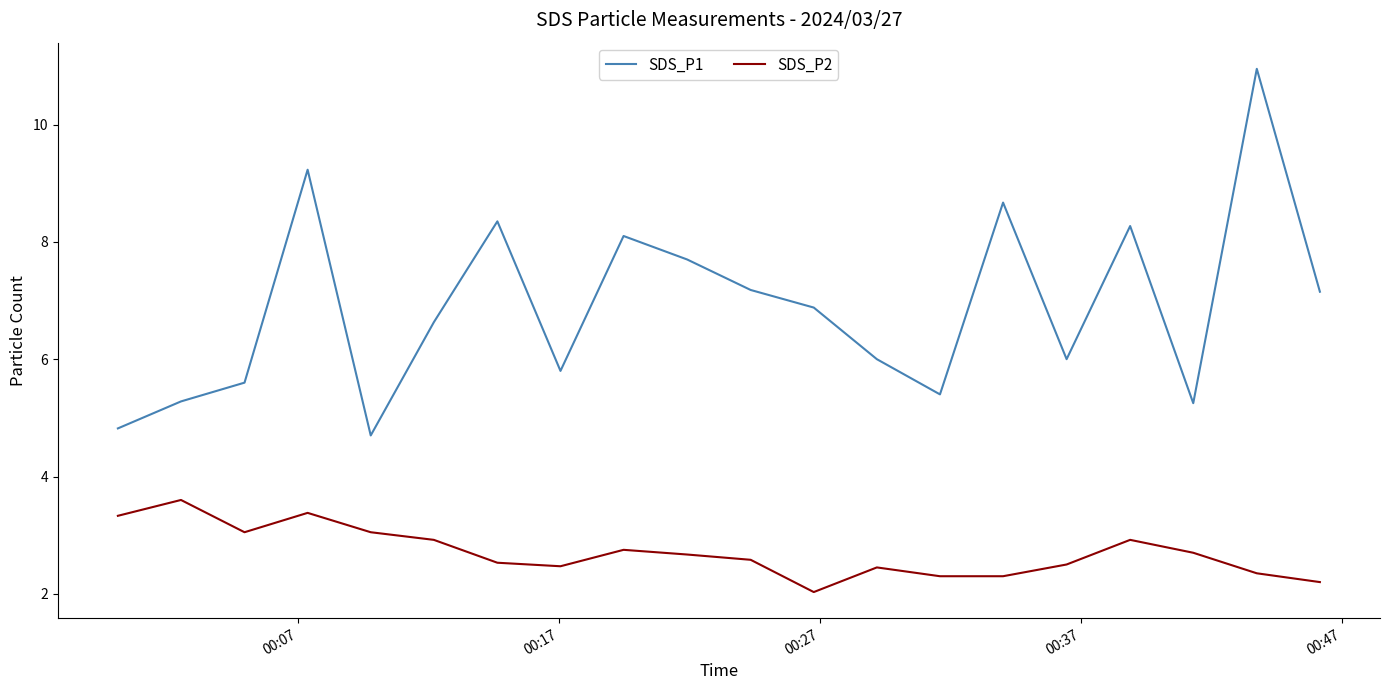

Which series has the largest total across all categories?

SDS_P1